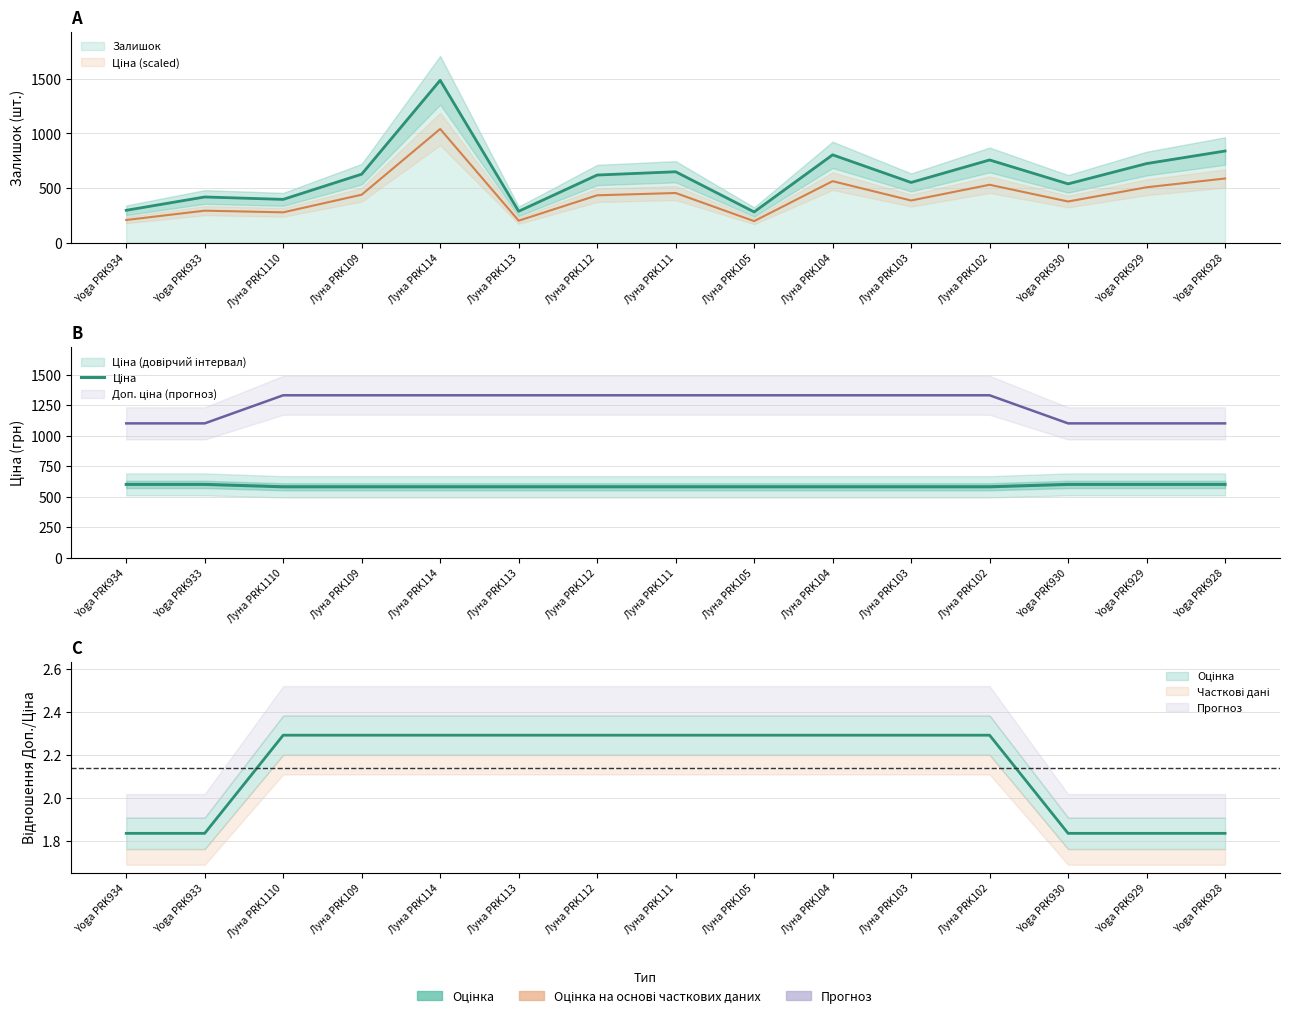

List the labels in order of value, smallest first.

Луна PRK1110, Луна PRK109, Луна PRK114, Луна PRK113, Луна PRK112, Луна PRK111, Луна PRK105, Луна PRK104, Луна PRK103, Луна PRK102, Yoga PRK934, Yoga PRK933, Yoga PRK930, Yoga PRK929, Yoga PRK928